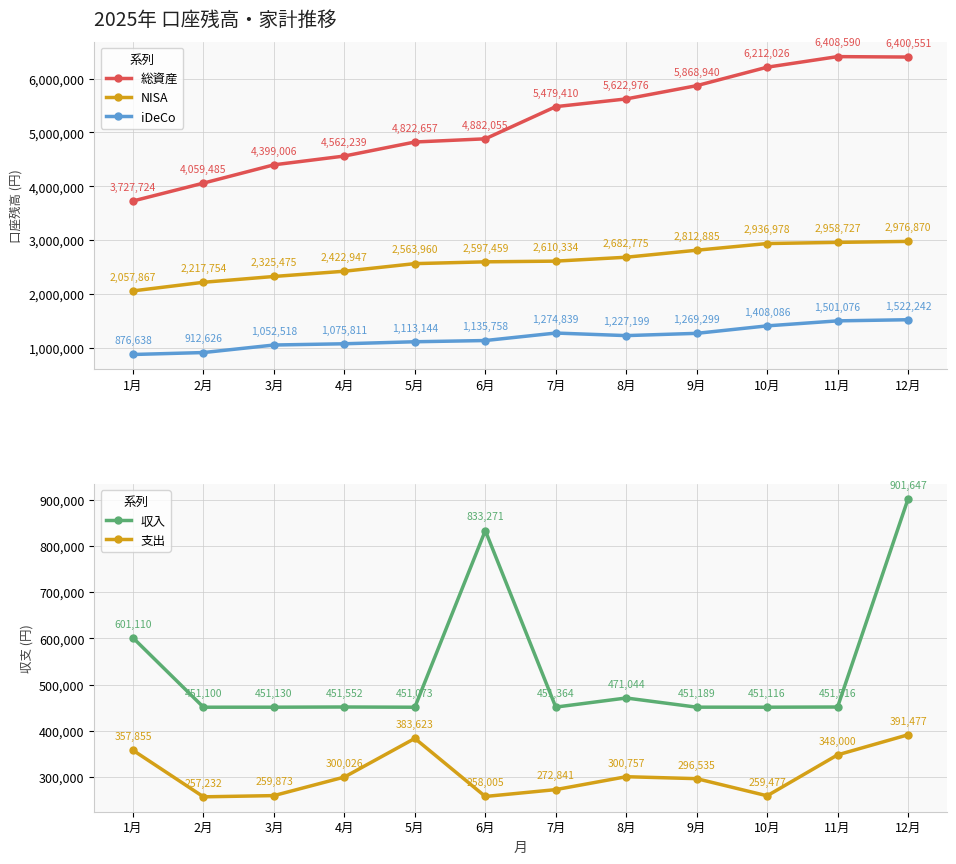

What is the difference between the second highest and second lowest values in the NISA series?

740973